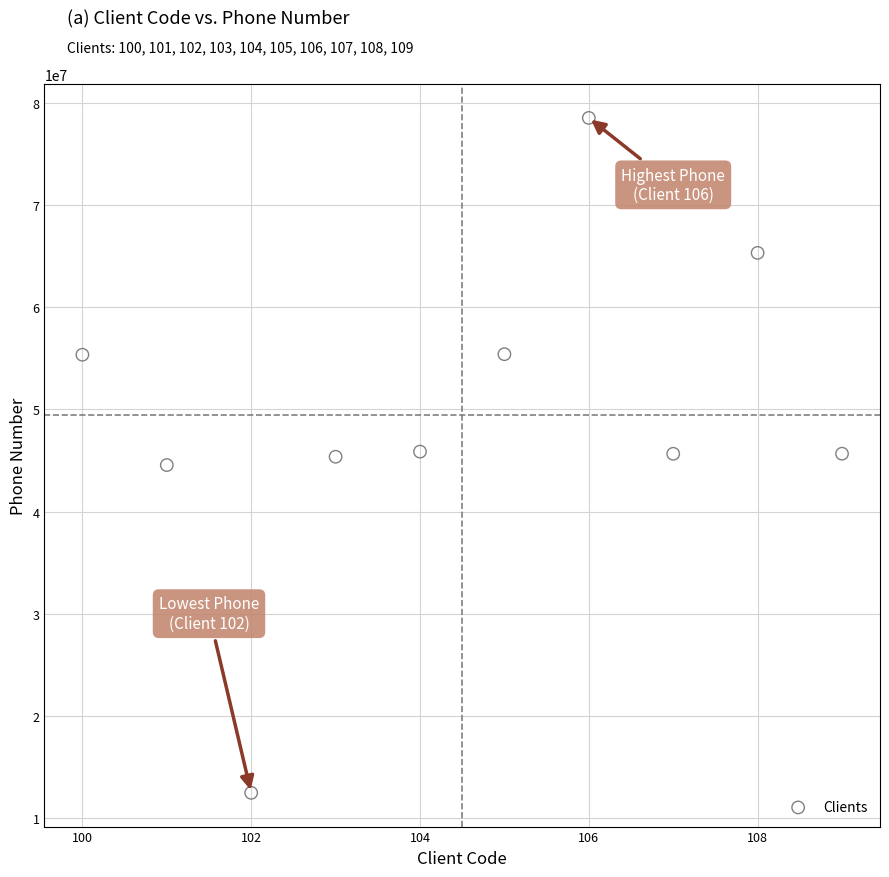

What is the range of X values (max minus min)?

9